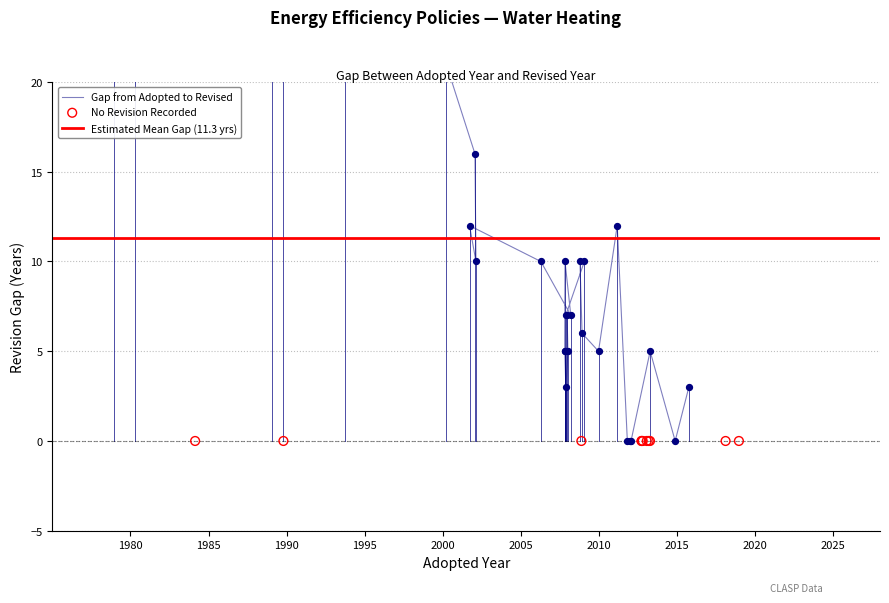

Which has a higher value, 32 or 21?

32